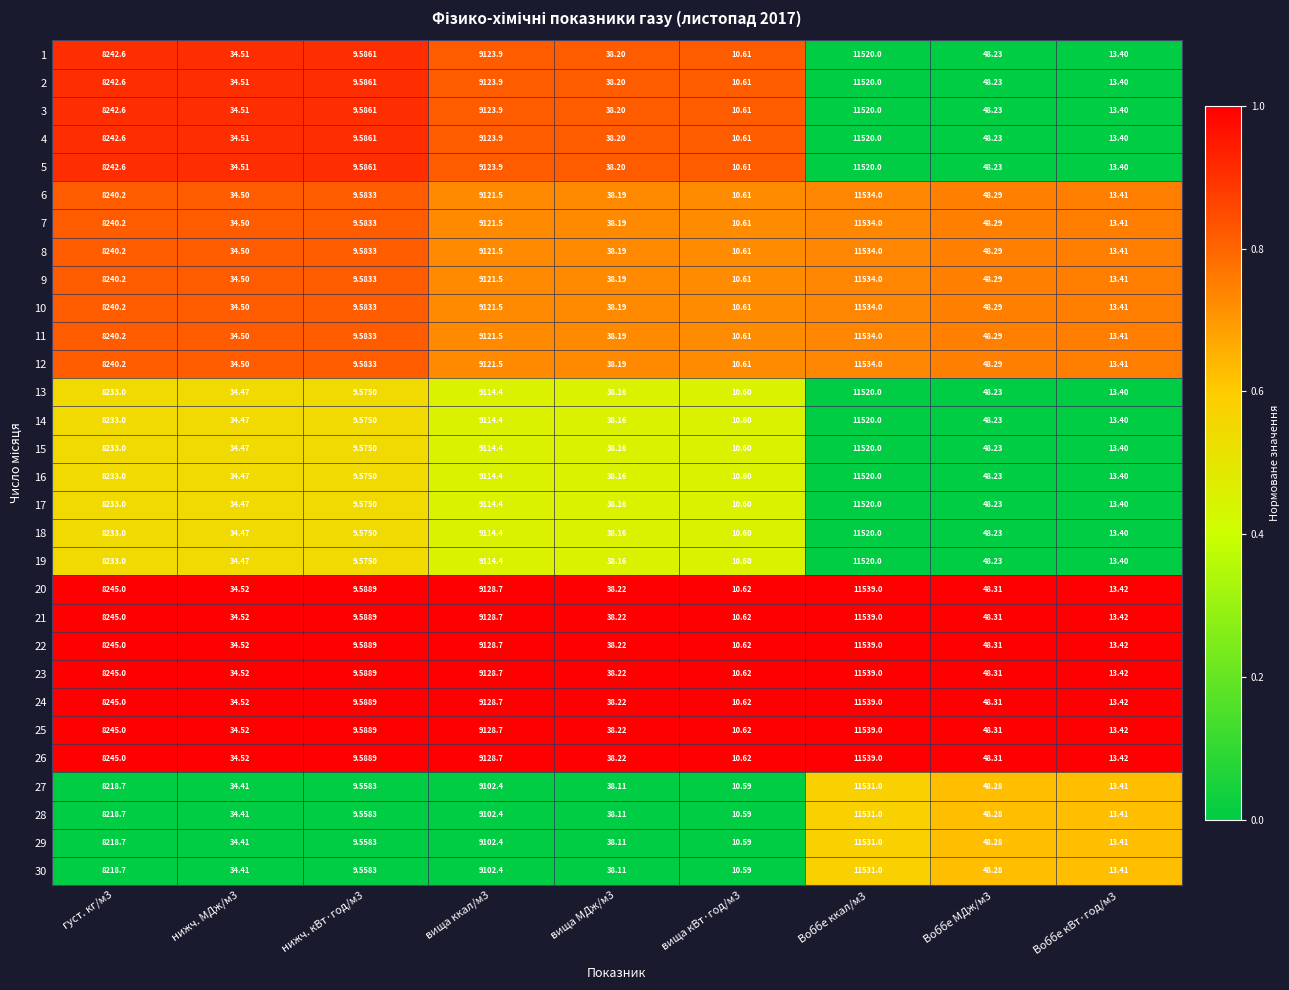

Is the value of 9 at нижч. МДж/м3 greater than the value of 2 at Воббе кВт·год/м3?

Yes